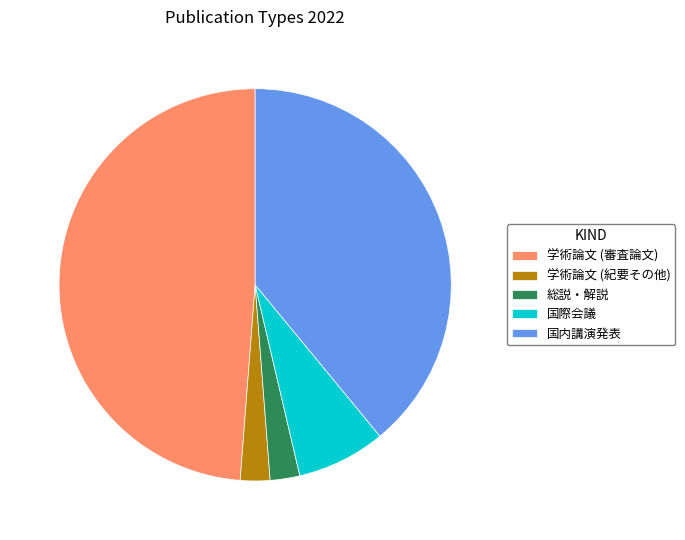

How many slices are in this pie chart?

5